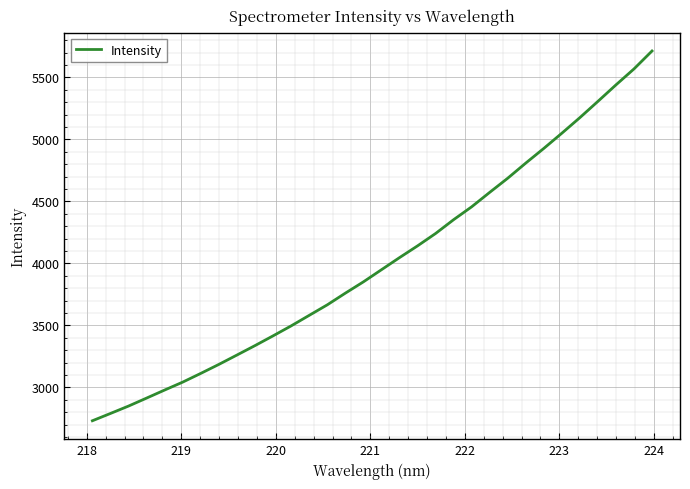

Does the chart have visible grid lines?

Yes